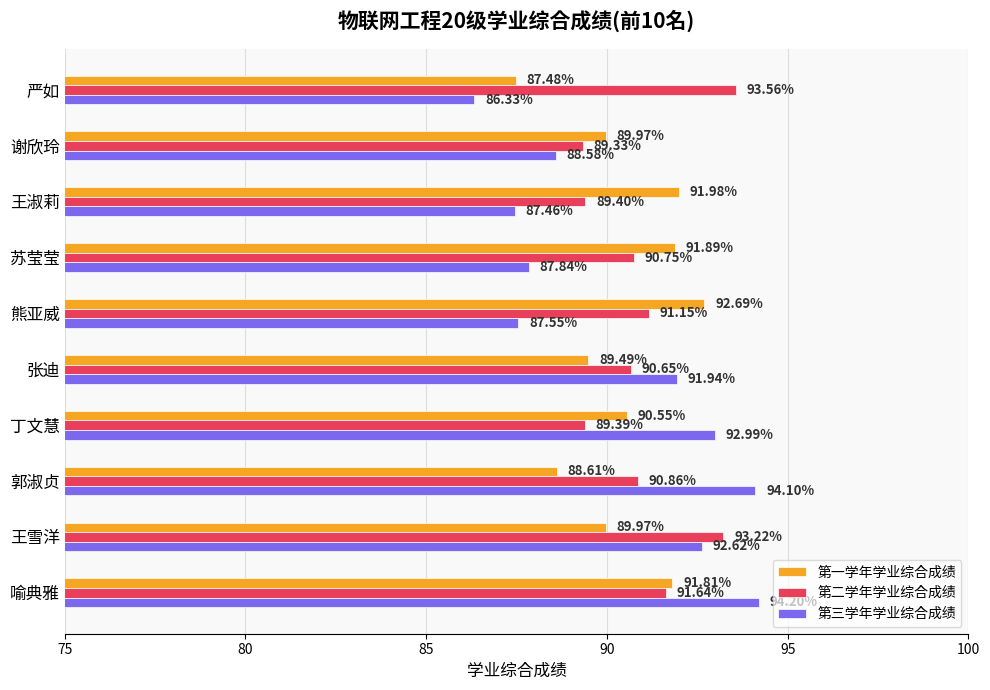

What is the minimum value for 第二学年学业综合成绩?

89.3